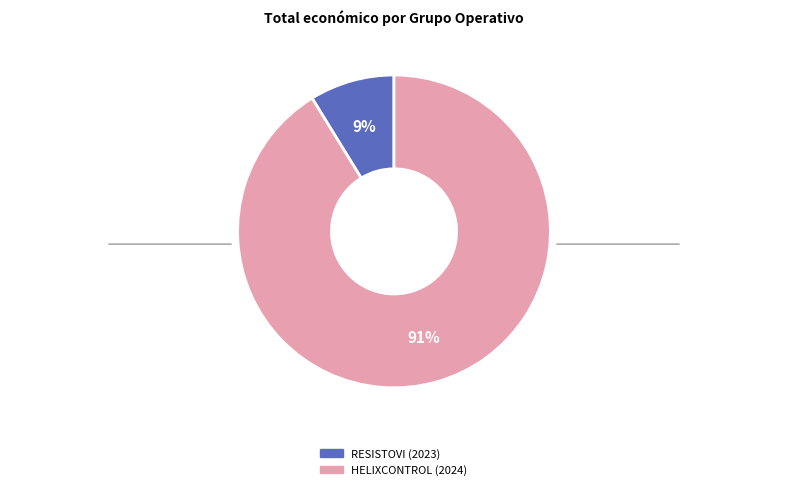

What percentage is the RESISTOVI (2023) slice, to the nearest percent?

9%